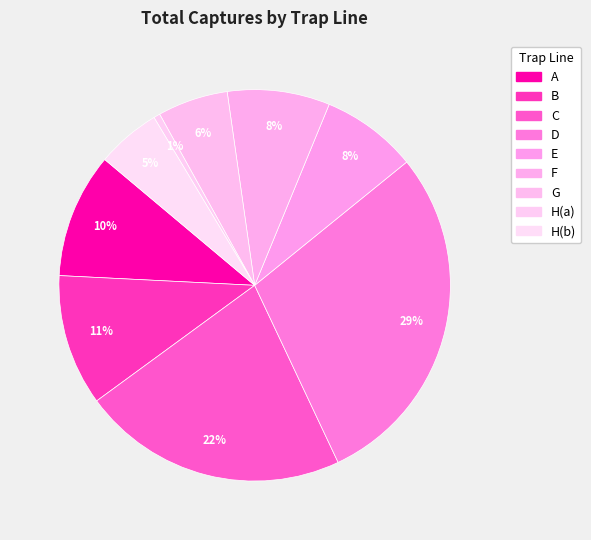

Is it true that D is 24% of the pie?

False